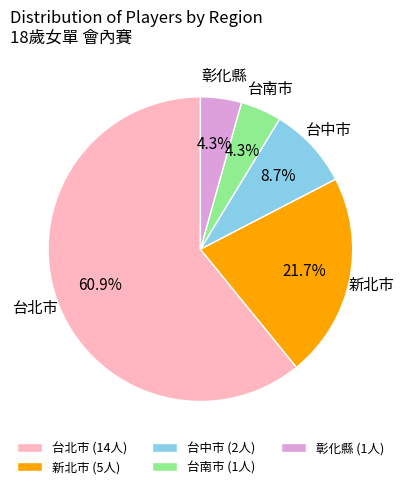

True or false: 台南市 accounts for 4% of the total.

True